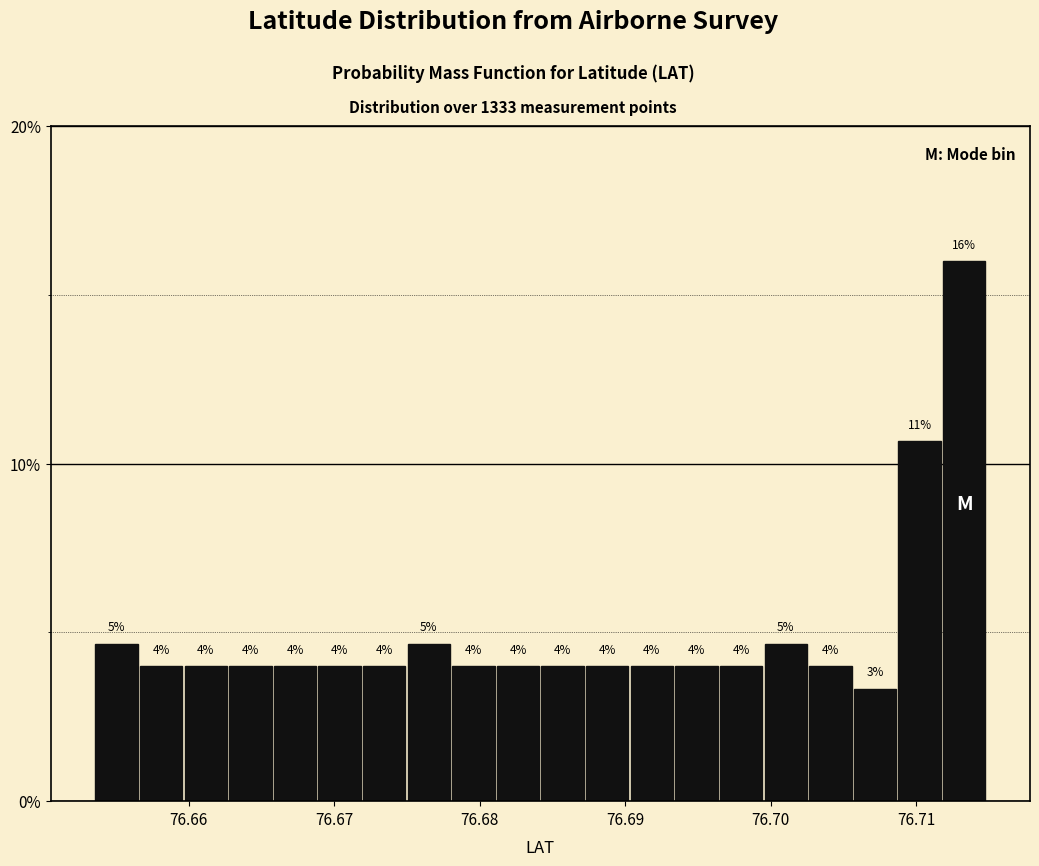

Around what value on the x-axis is the tallest bar? Give the approximate position of its centre, as read against the axis.

76.713